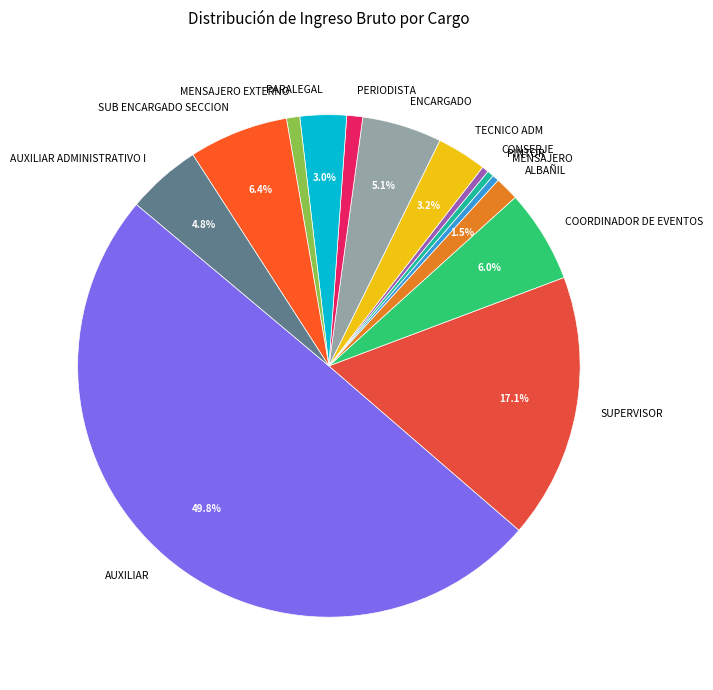

To the nearest percent, what is the difference between the SUPERVISOR and ENCARGADO slice percentages?

12%